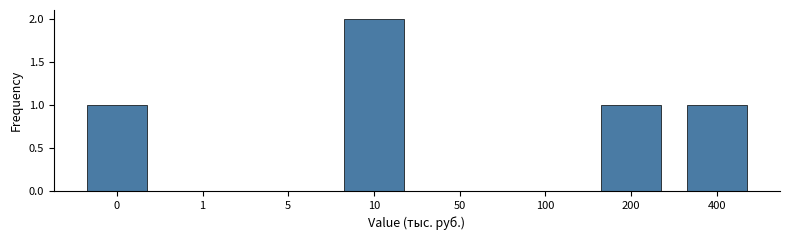

Reading right to left, transcribe all the data shown in this chart.

400=1	200=1	100=0	50=0	10=2	5=0	1=0	0=1